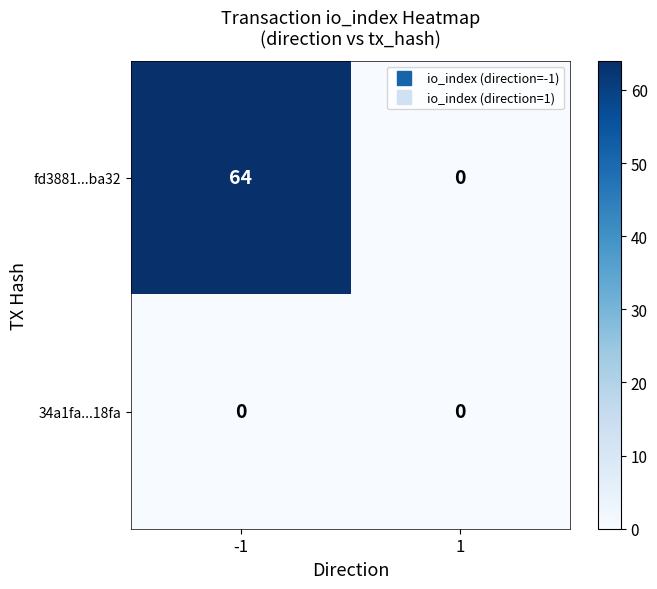

List the series in order of their peak value, highest first.

fd3881...ba32, 34a1fa...18fa